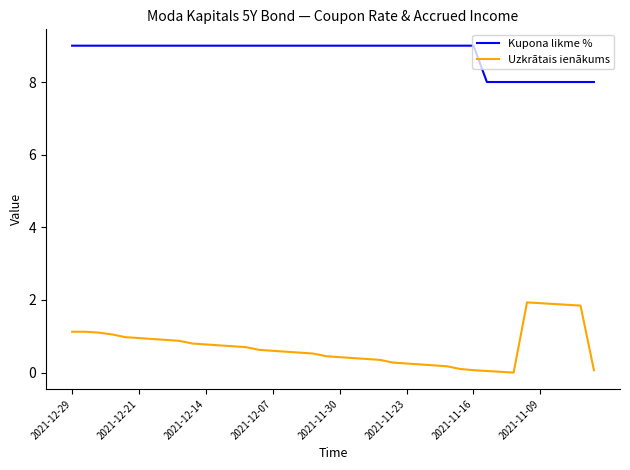

What is the difference between the maximum and minimum values in the Uzkrātais ienākums series?

1.9